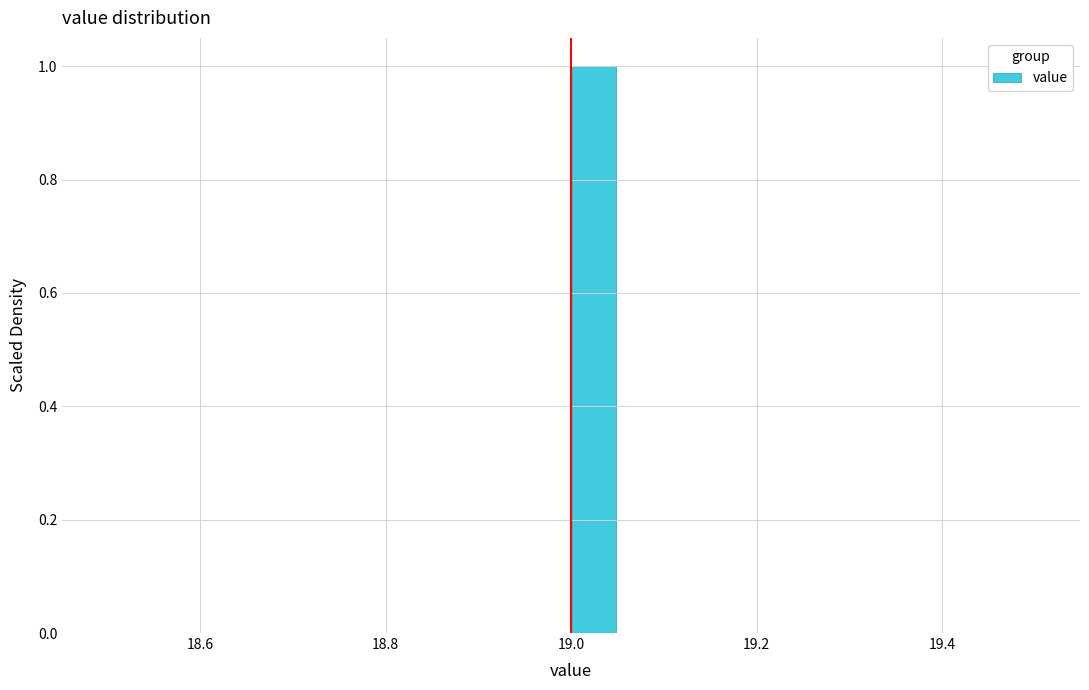

Read against the x-axis, roughly where is the centre of the tallest bar?

19.02